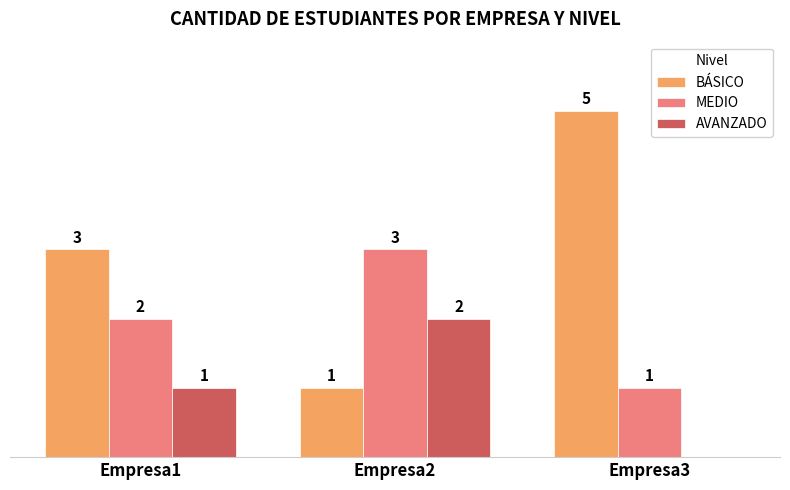

Which series changed the most between Empresa1 and Empresa3?

BÁSICO